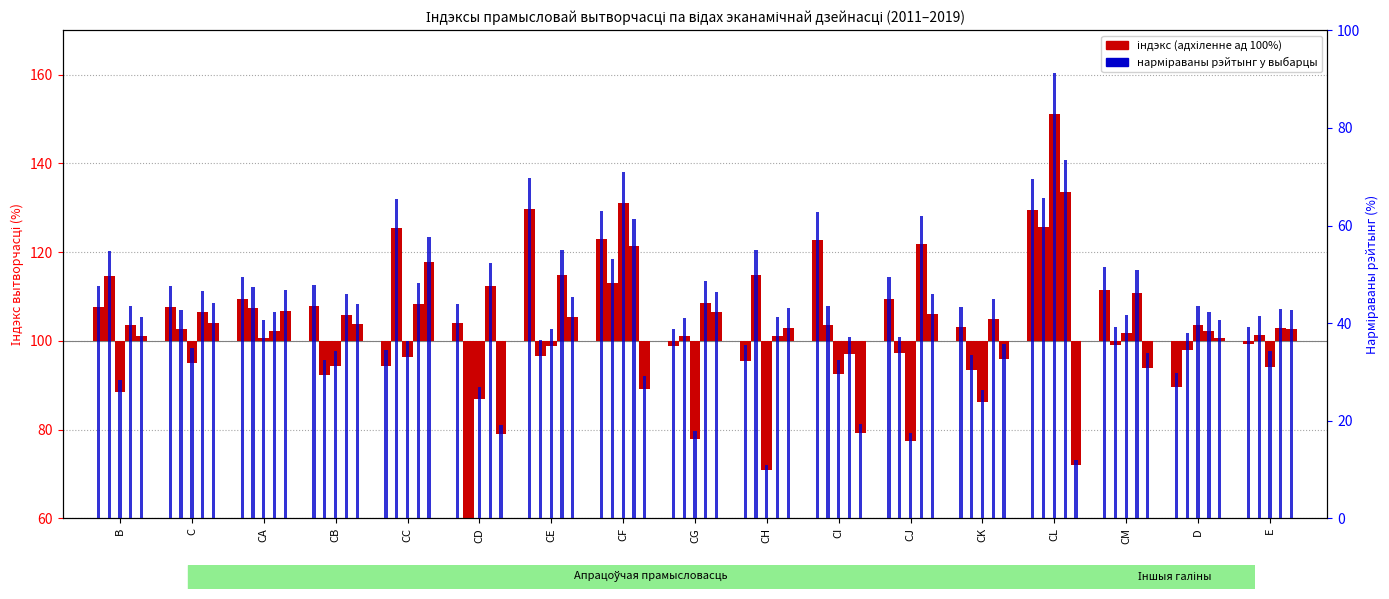

The value of 2015 at CM is 1.7. True or false?

True